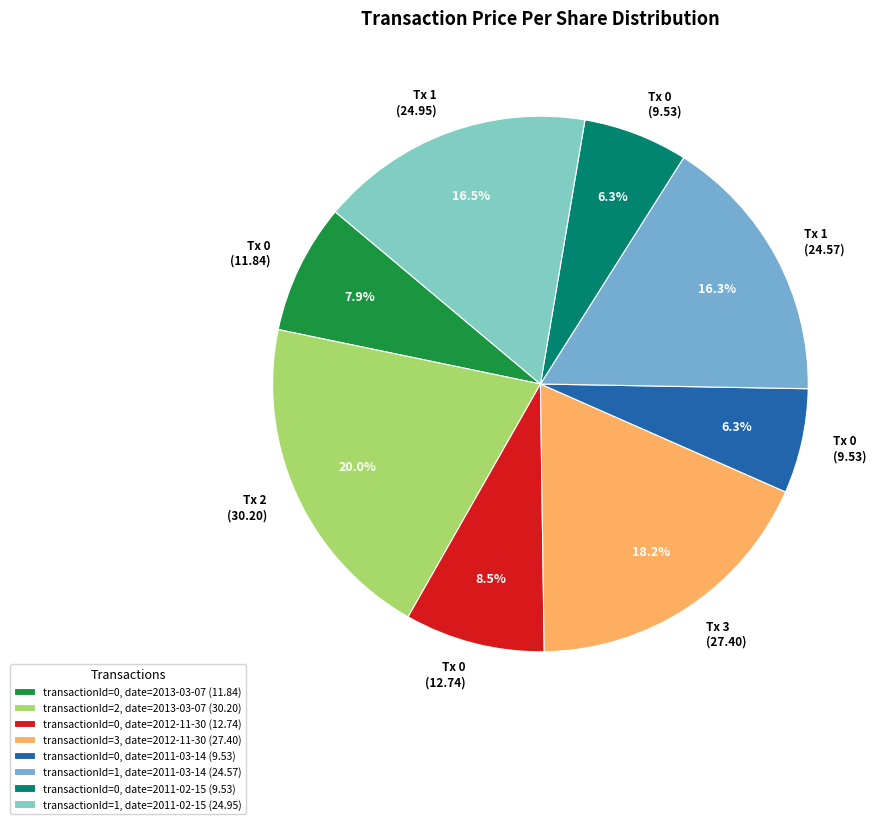

How many slices are in this pie chart?

8